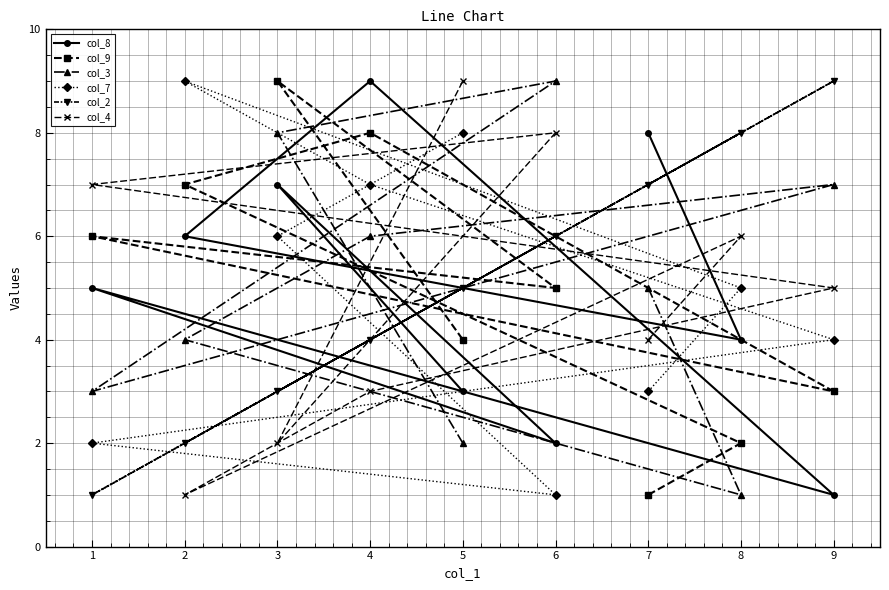

What is the difference between the maximum and minimum values in the col_4 series?

8